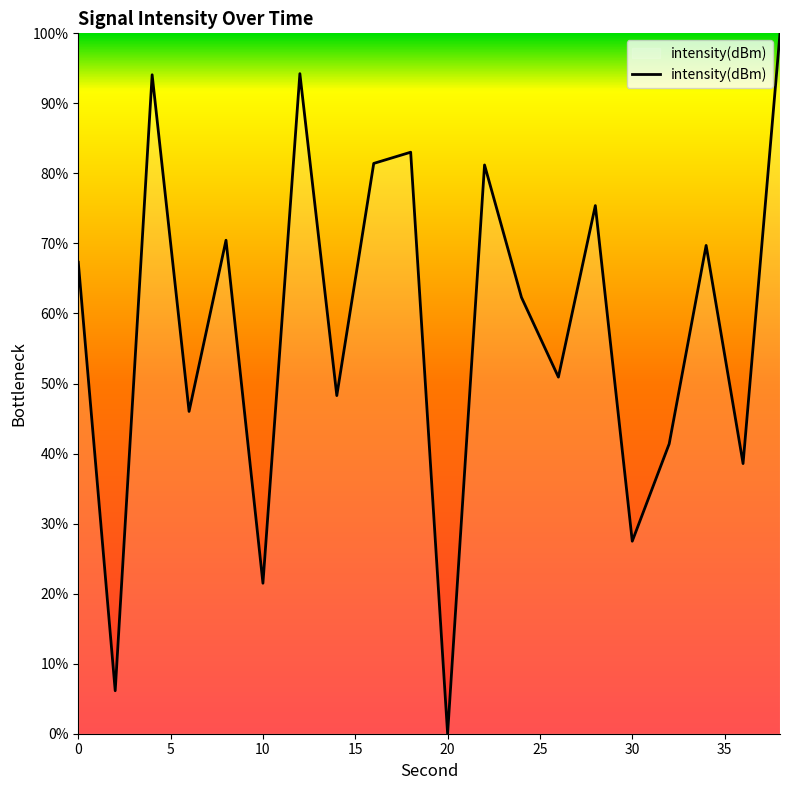

What is the greatest value displayed?

100.0